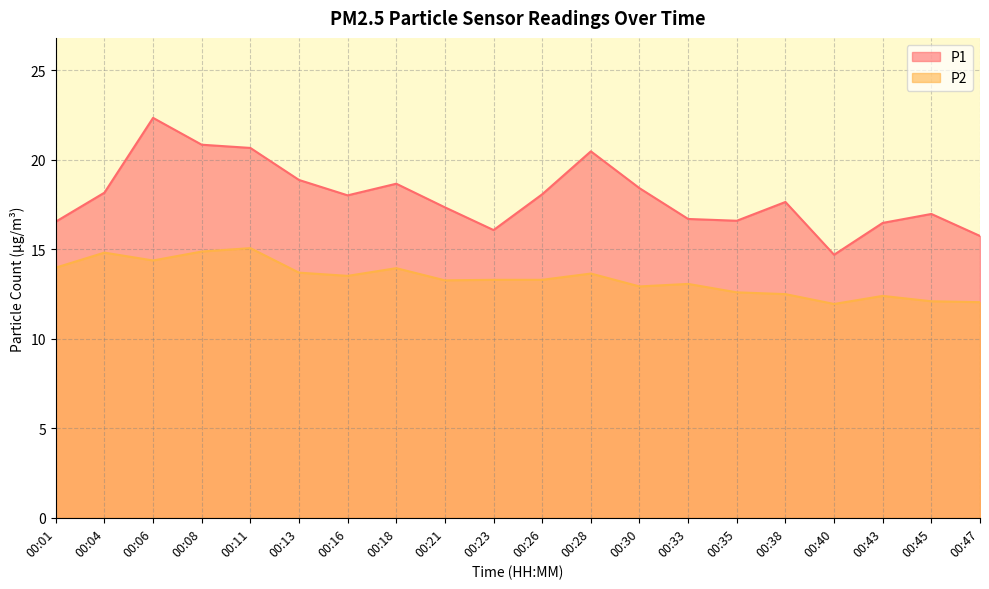

How many interior local valleys does the P2 series have?

5